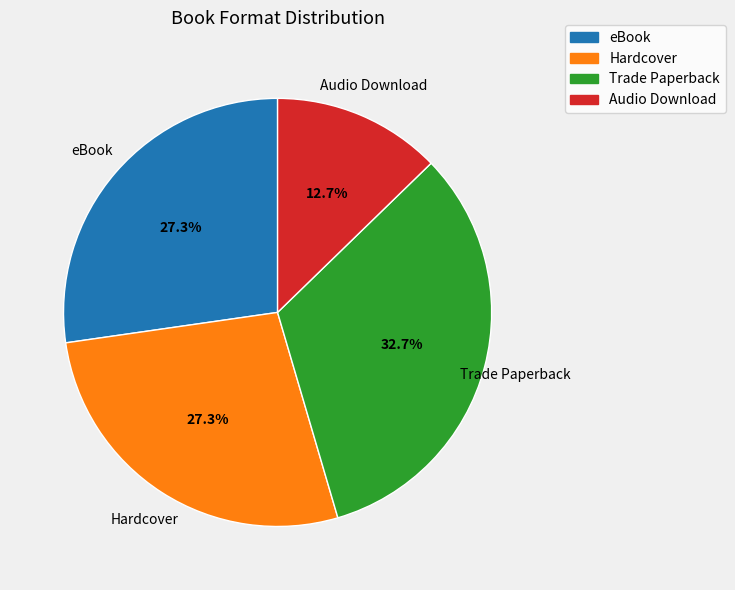

To the nearest percent, what is the combined percentage of Audio Download and eBook?

40%